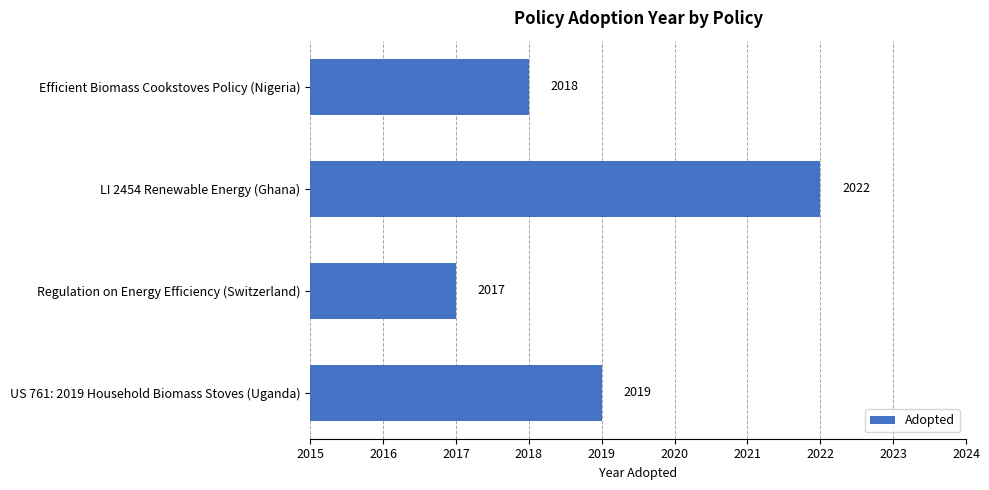

Rank the categories by value from highest to lowest.

LI 2454 Renewable Energy (Ghana), US 761: 2019 Household Biomass Stoves (Uganda), Efficient Biomass Cookstoves Policy (Nigeria), Regulation on Energy Efficiency (Switzerland)